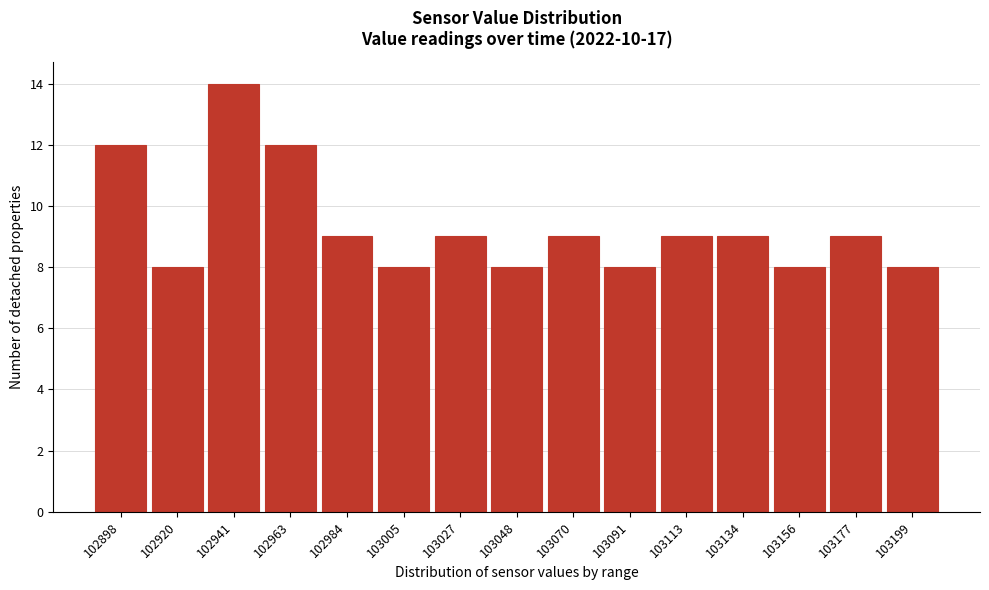

Reading left to right, transcribe all the data shown in this chart.

12	8	14	12	9	8	9	8	9	8	9	9	8	9	8